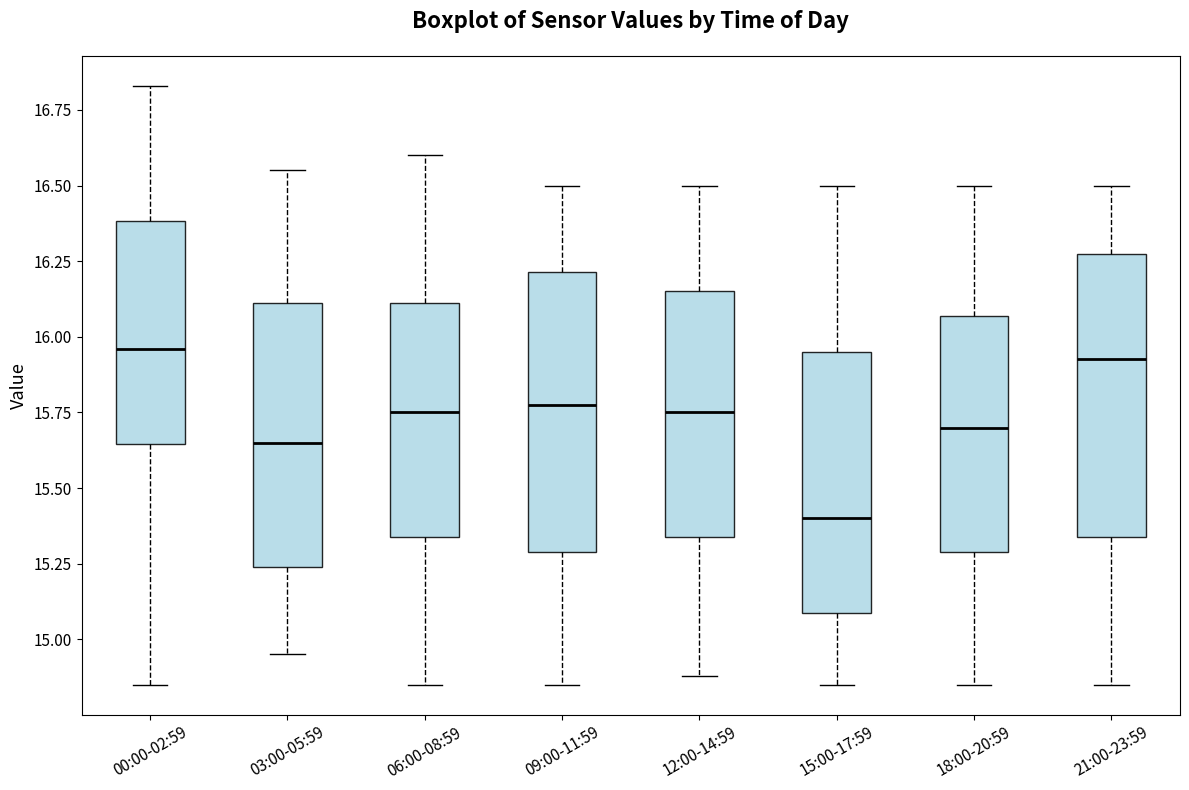

Where is the upper edge of the box for 00:00-02:59 on the y-axis? The values are not printed on the chart, so give them approximately, as read against the axis.

16.40